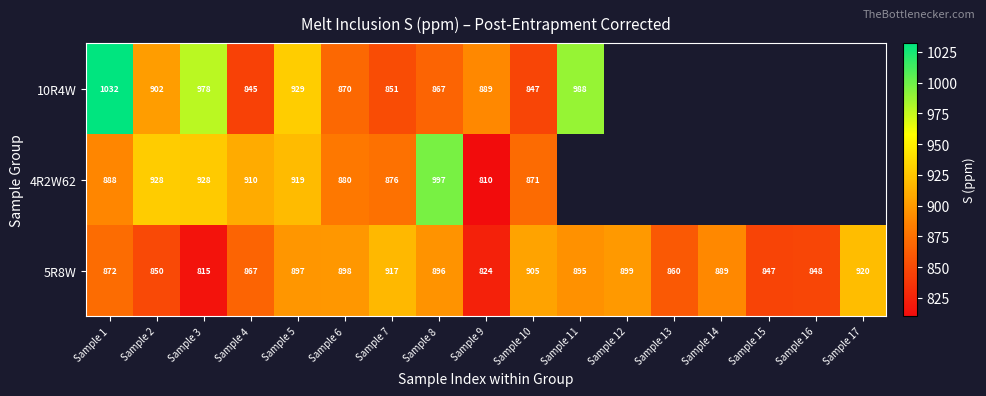

How many data points does each series have?

17